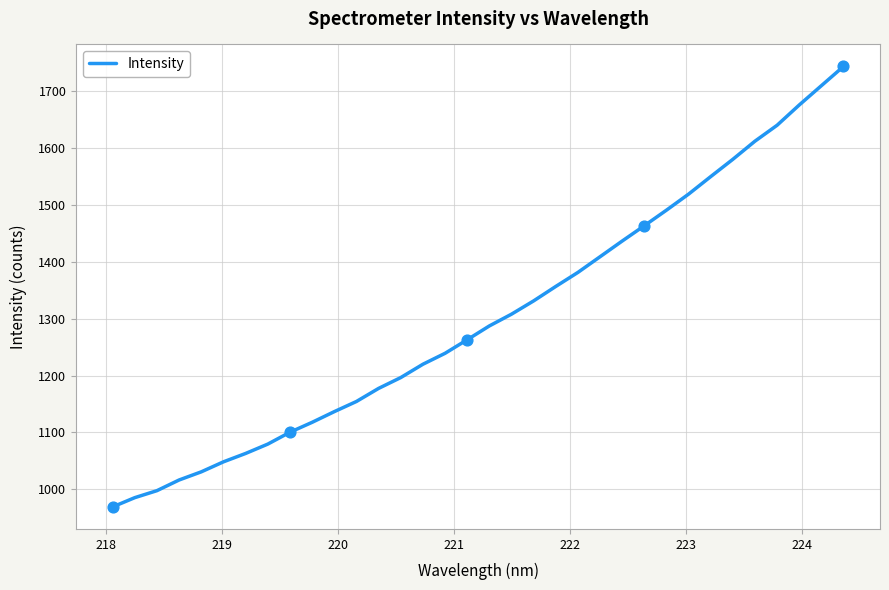

What is the difference between the maximum and minimum values?

774.8